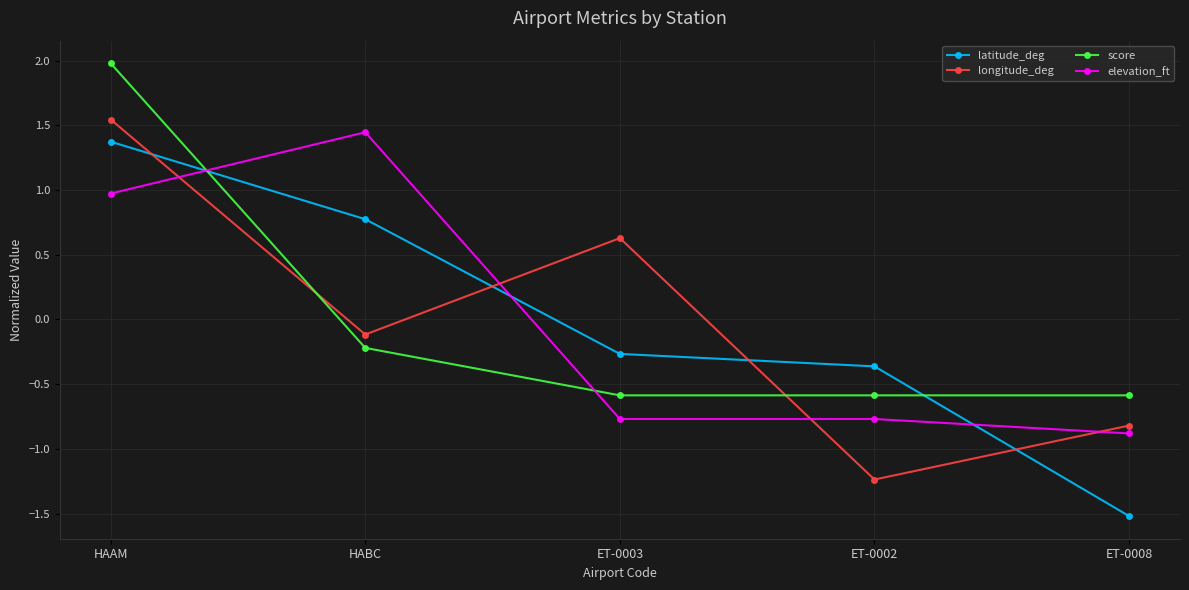

At which category does the chart reach its minimum across all series?

ET-0008